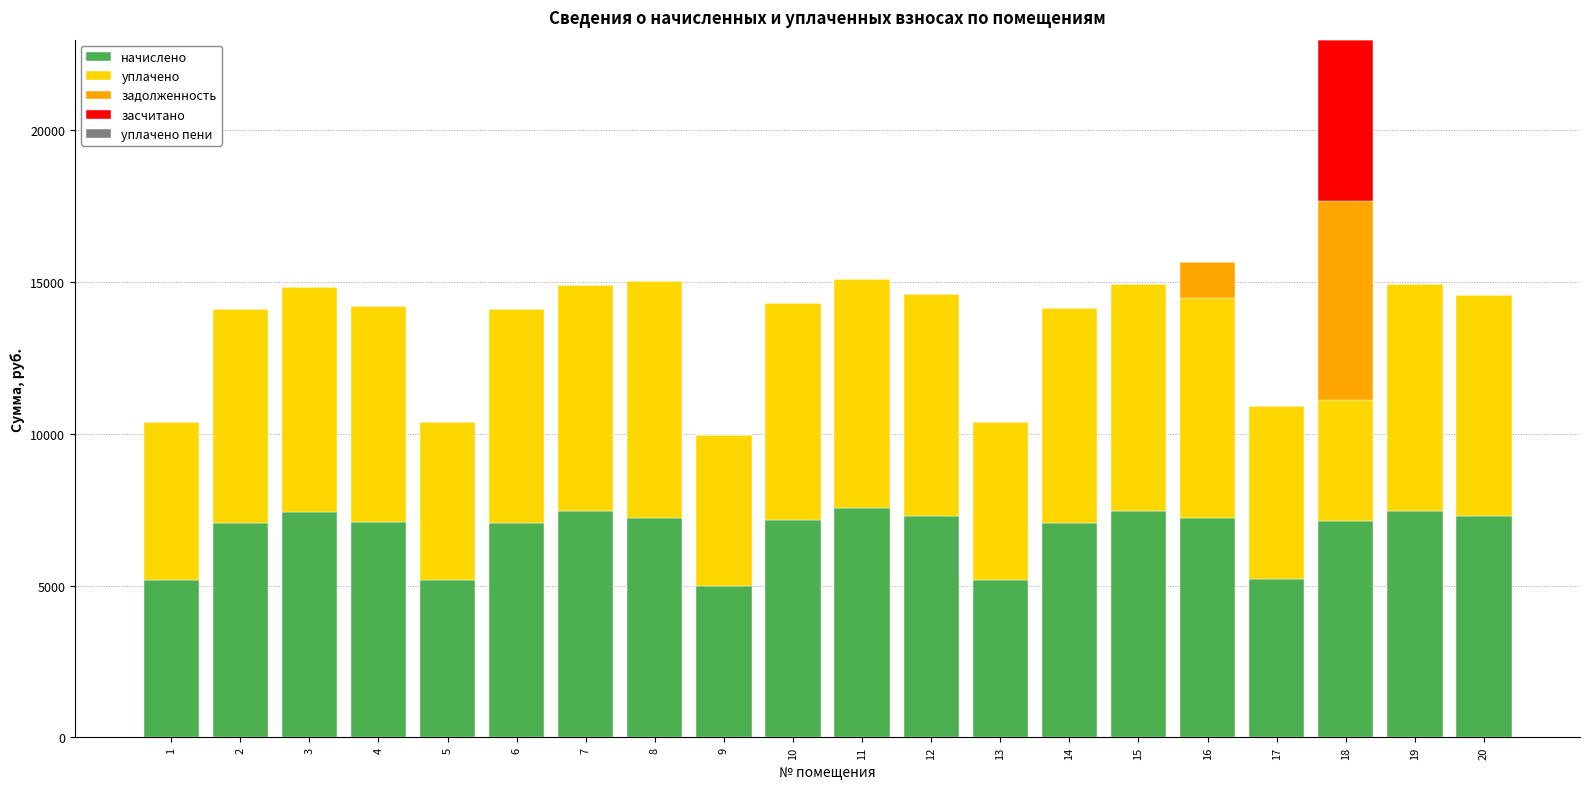

The value of начислено at 12 is 7303.0. True or false?

True